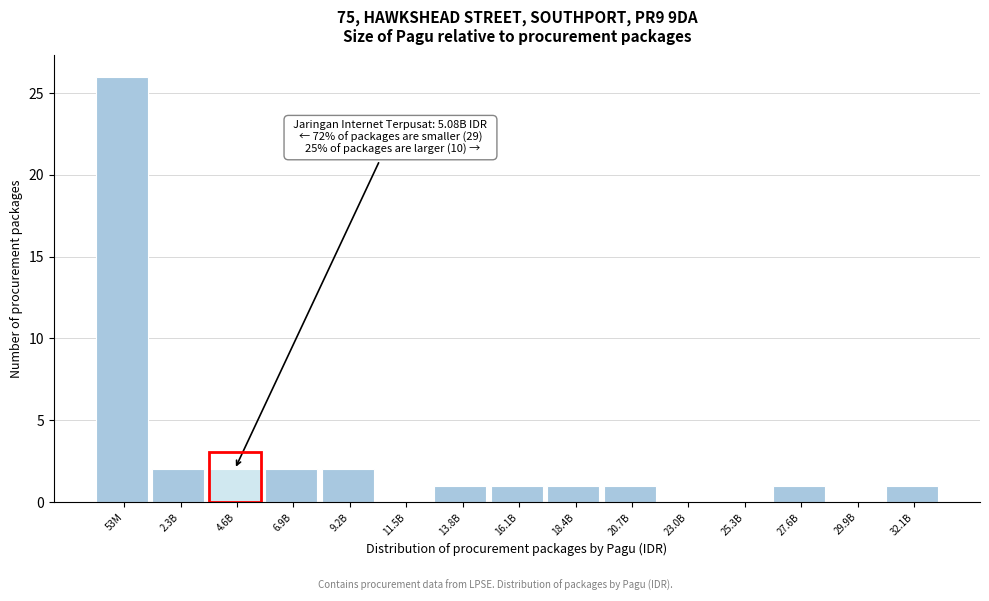

Reading left to right, extract all data points from this chart.

53M=26	2.3B=2	4.6B=2	6.9B=2	9.2B=2	11.5B=0	13.8B=1	16.1B=1	18.4B=1	20.7B=1	23.0B=0	25.3B=0	27.6B=1	29.9B=0	32.1B=1